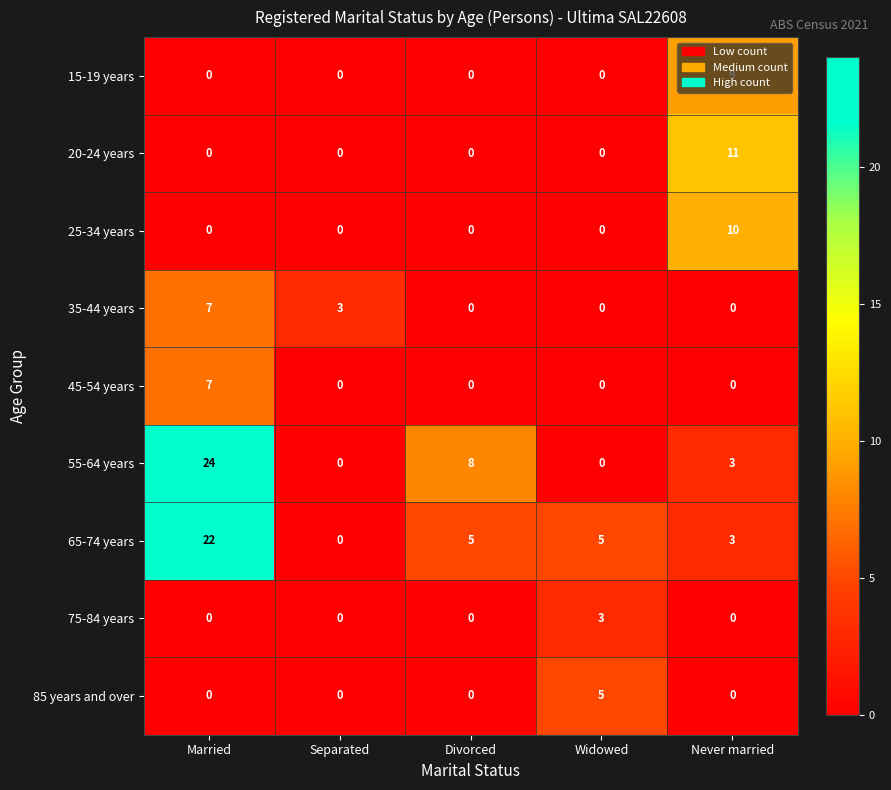

At which label does 55-64 years reach its peak?

Married